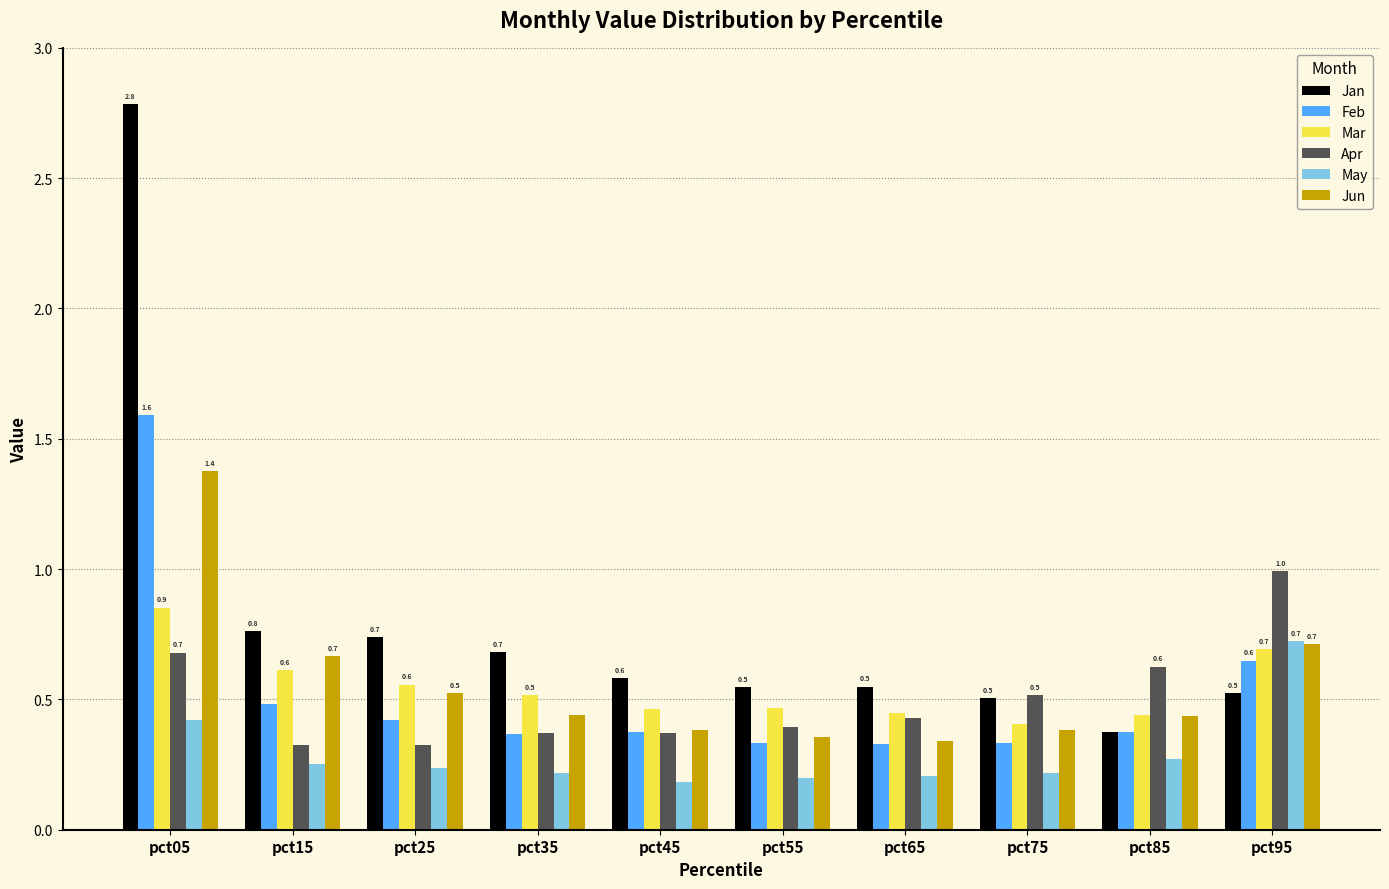

What is the total value across all series at pct35?

2.6